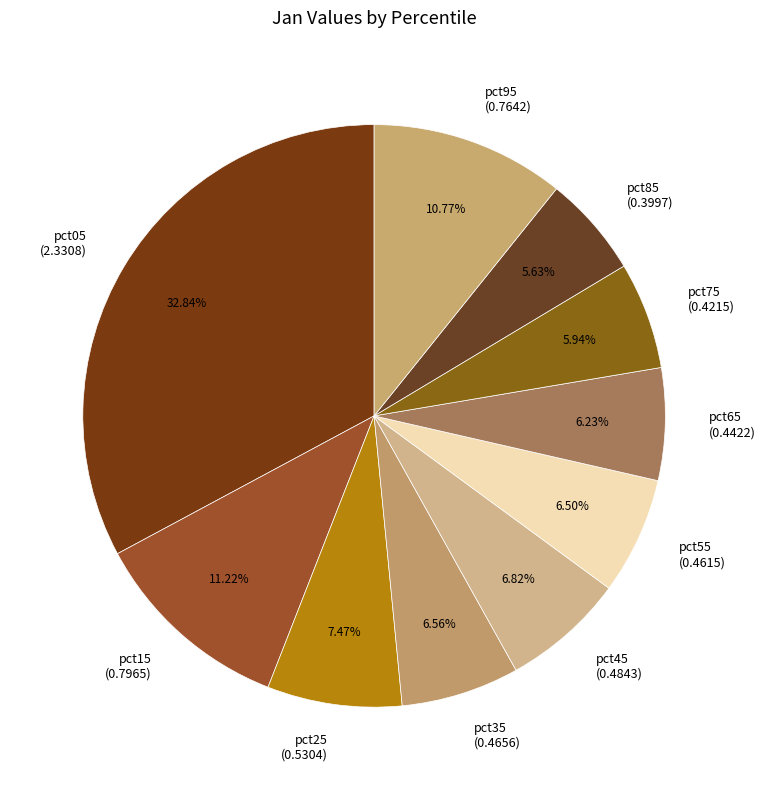

What percentage is NOT represented by pct65?

93.8%